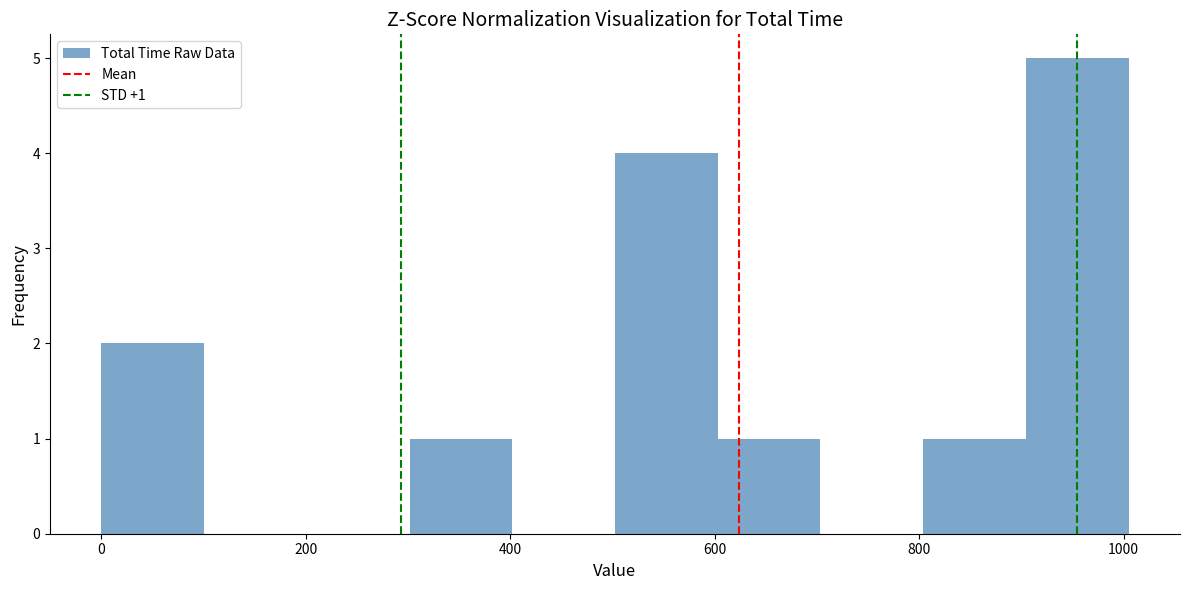

Which range on the x-axis has the tallest bar?

900 to 1000